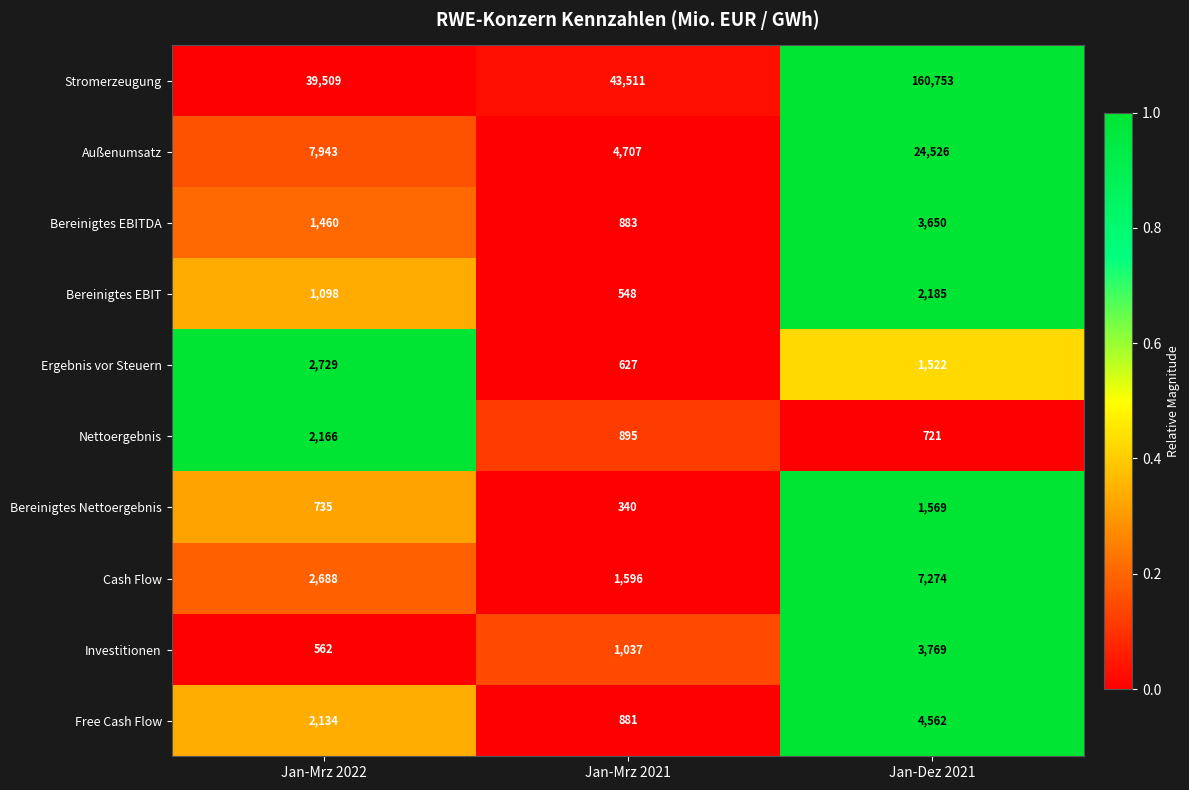

At how many categories does at least one series exceed 12195?

3